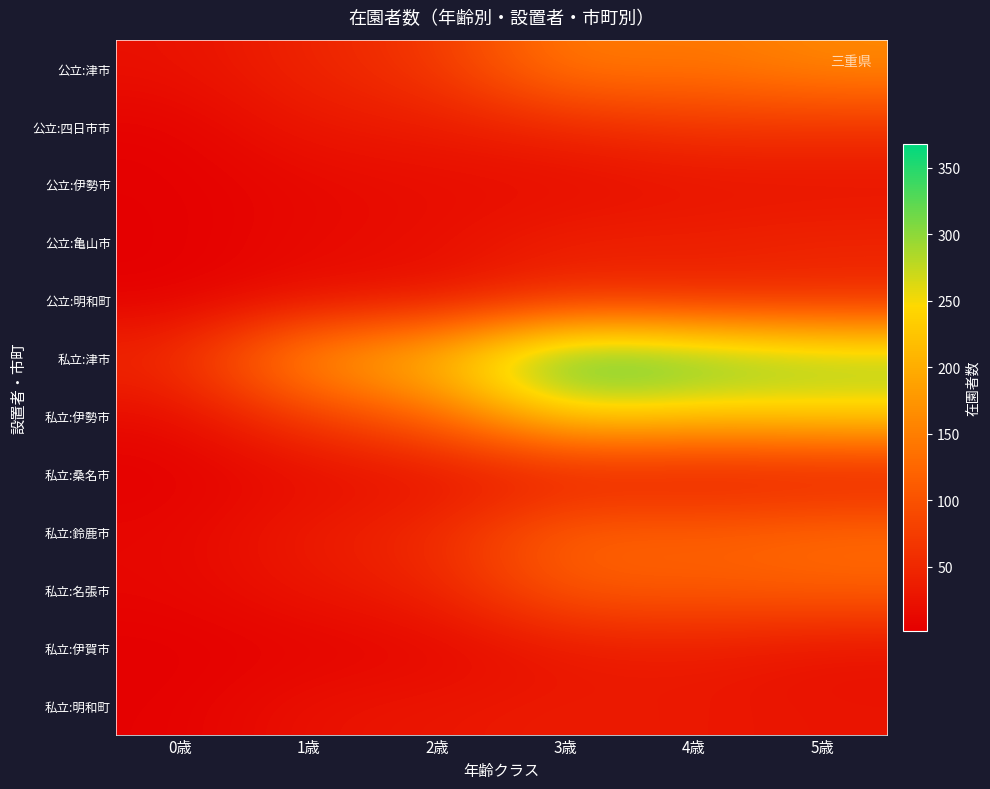

What is the total value across all series at 5歳?

1218